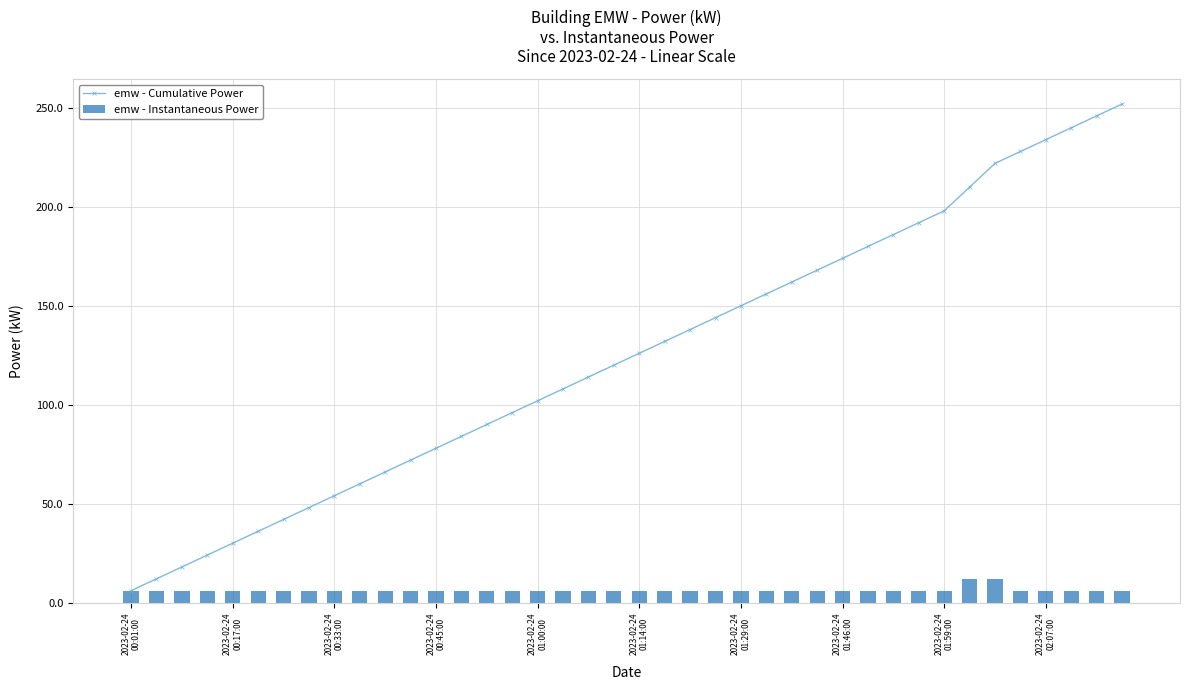

What is the total value across all series at 18?

120.0